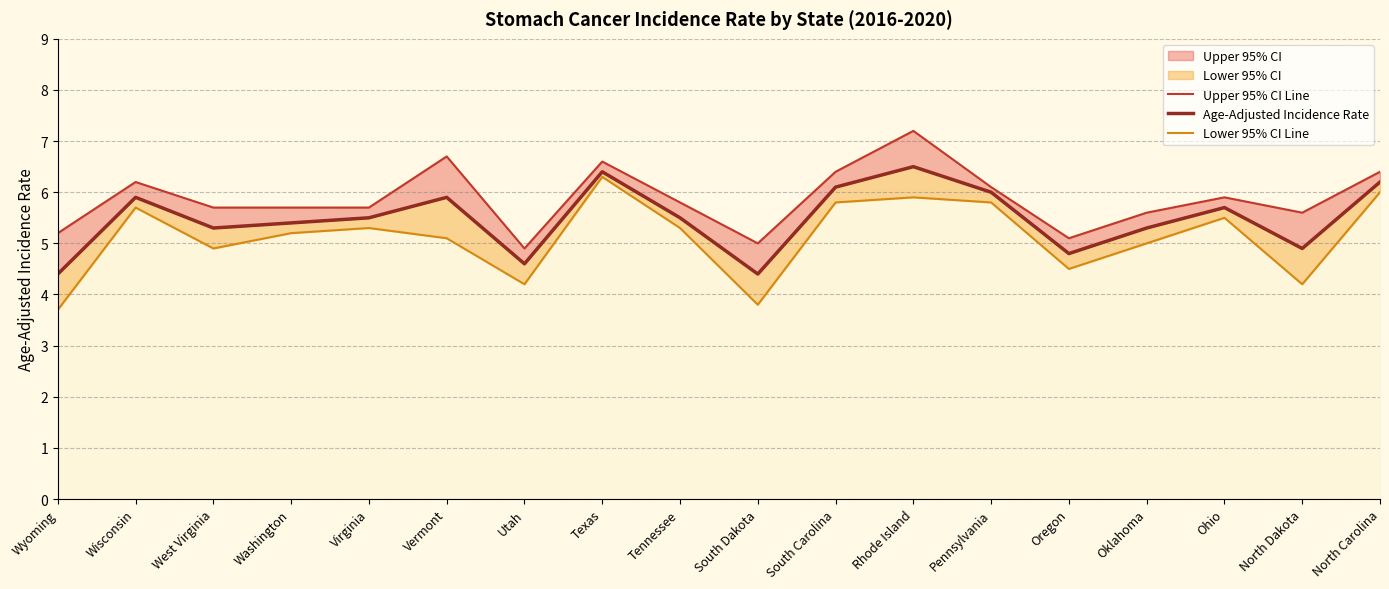

Where is the first local maximum for Upper 95% CI Line?

Wisconsin